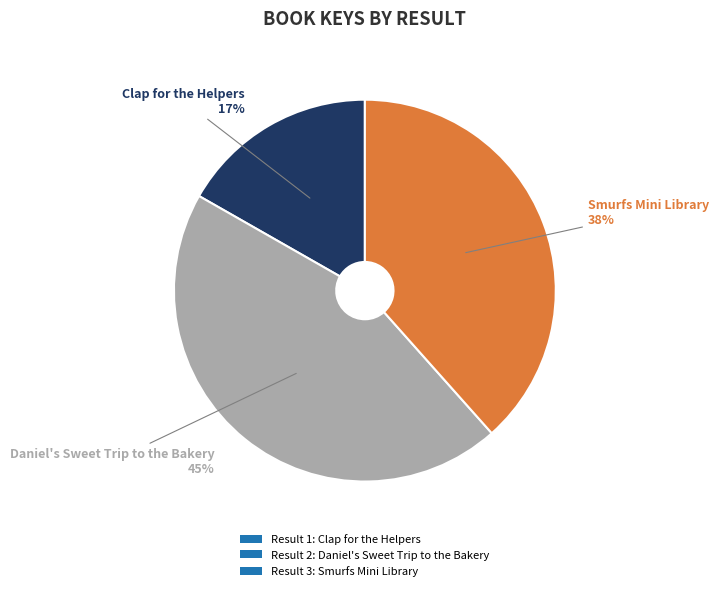

To the nearest percent, what percentage of the pie is Result 1: Clap for the Helpers?

17%